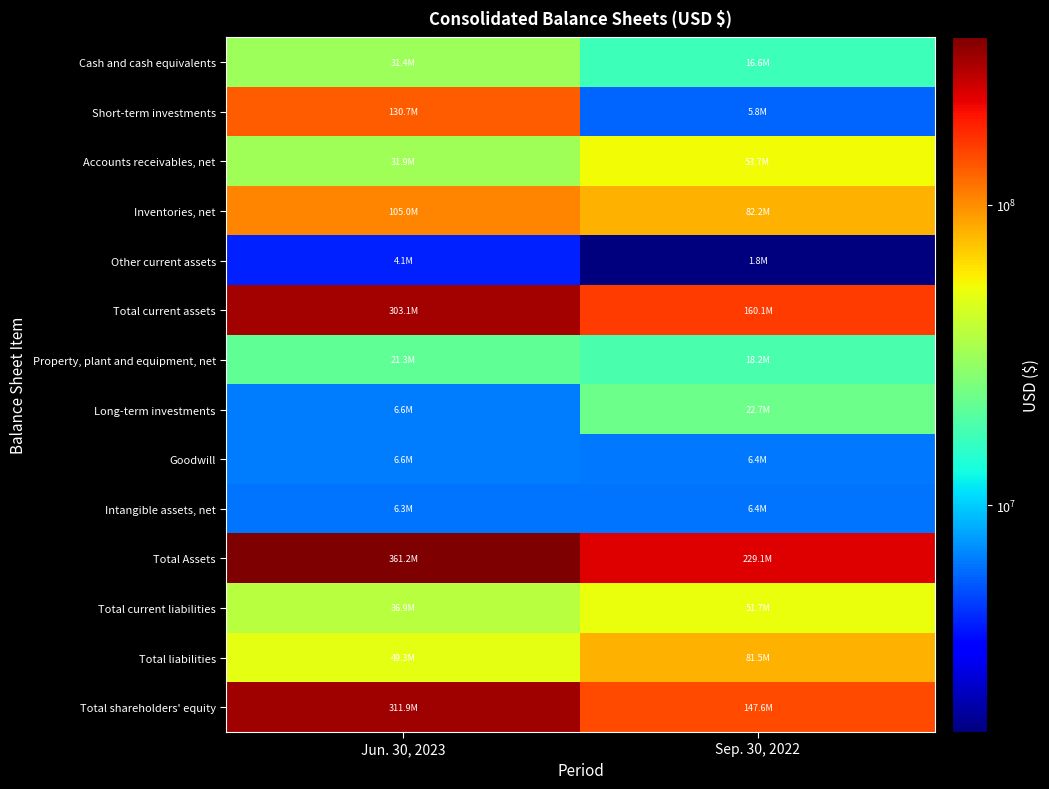

List the series in order of their peak value, highest first.

Total Assets, Total shareholders' equity, Total current assets, Short-term investments, Inventories, net, Total liabilities, Accounts receivables, net, Total current liabilities, Cash and cash equivalents, Long-term investments, Property, plant and equipment, net, Goodwill, Intangible assets, net, Other current assets